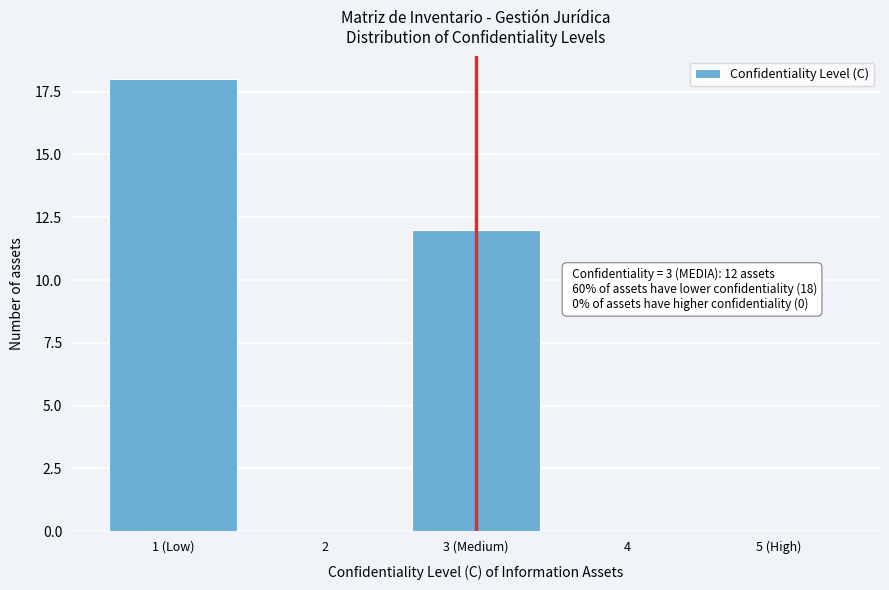

Reading right to left, transcribe all the data shown in this chart.

5 (High)=0	4=0	3 (Medium)=12	2=0	1 (Low)=18